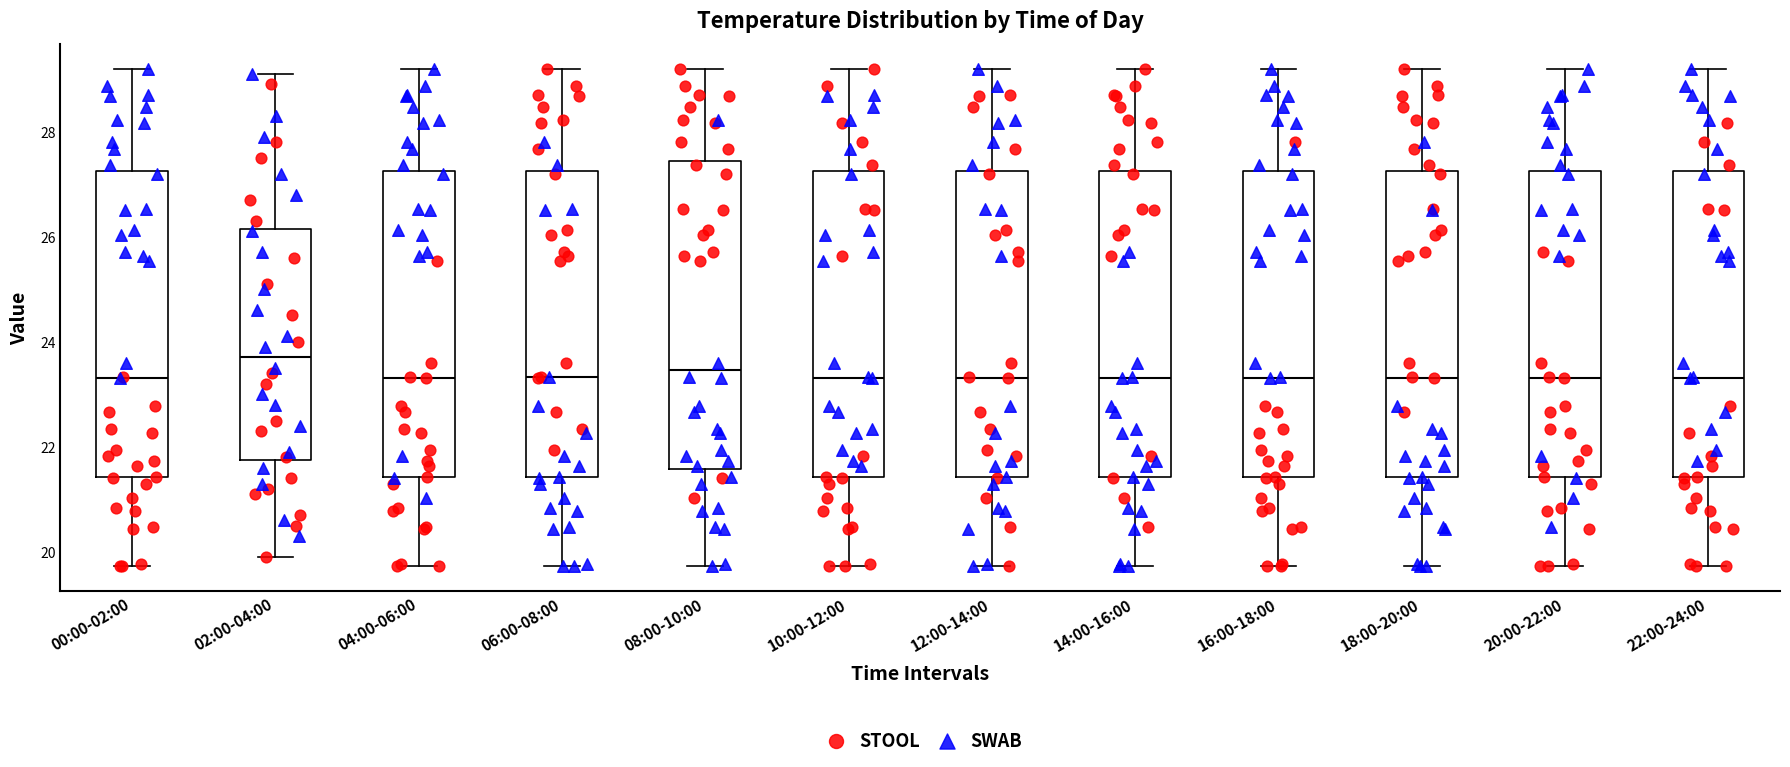

Reading left to right, transcribe this box plot: for each box, give where its median line is, the range the box spans, and where its two whiskers end, as read against the y-axis. The values are not printed on the chart, so give them approximately, as read against the axis.

00:00-02:00: median 23.4, box 21.4 to 27.2, whiskers 19.8 to 29.2
02:00-04:00: median 23.8, box 21.8 to 26.2, whiskers 20.0 to 29.2
04:00-06:00: median 23.4, box 21.4 to 27.2, whiskers 19.8 to 29.2
06:00-08:00: median 23.4, box 21.4 to 27.2, whiskers 19.8 to 29.2
08:00-10:00: median 23.4, box 21.6 to 27.4, whiskers 19.8 to 29.2
10:00-12:00: median 23.4, box 21.4 to 27.2, whiskers 19.8 to 29.2
12:00-14:00: median 23.4, box 21.4 to 27.2, whiskers 19.8 to 29.2
14:00-16:00: median 23.4, box 21.4 to 27.2, whiskers 19.8 to 29.2
16:00-18:00: median 23.4, box 21.4 to 27.2, whiskers 19.8 to 29.2
18:00-20:00: median 23.4, box 21.4 to 27.2, whiskers 19.8 to 29.2
20:00-22:00: median 23.4, box 21.4 to 27.2, whiskers 19.8 to 29.2
22:00-24:00: median 23.4, box 21.4 to 27.2, whiskers 19.8 to 29.2